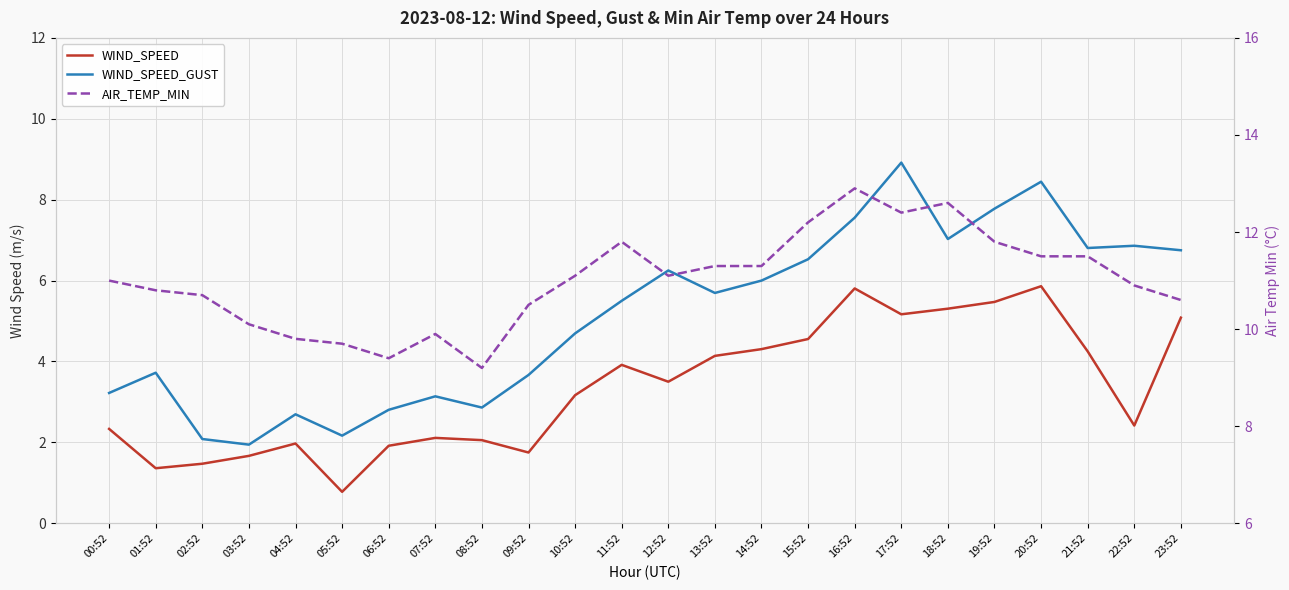

What is the difference between the highest and lowest values at 12:52?

7.6